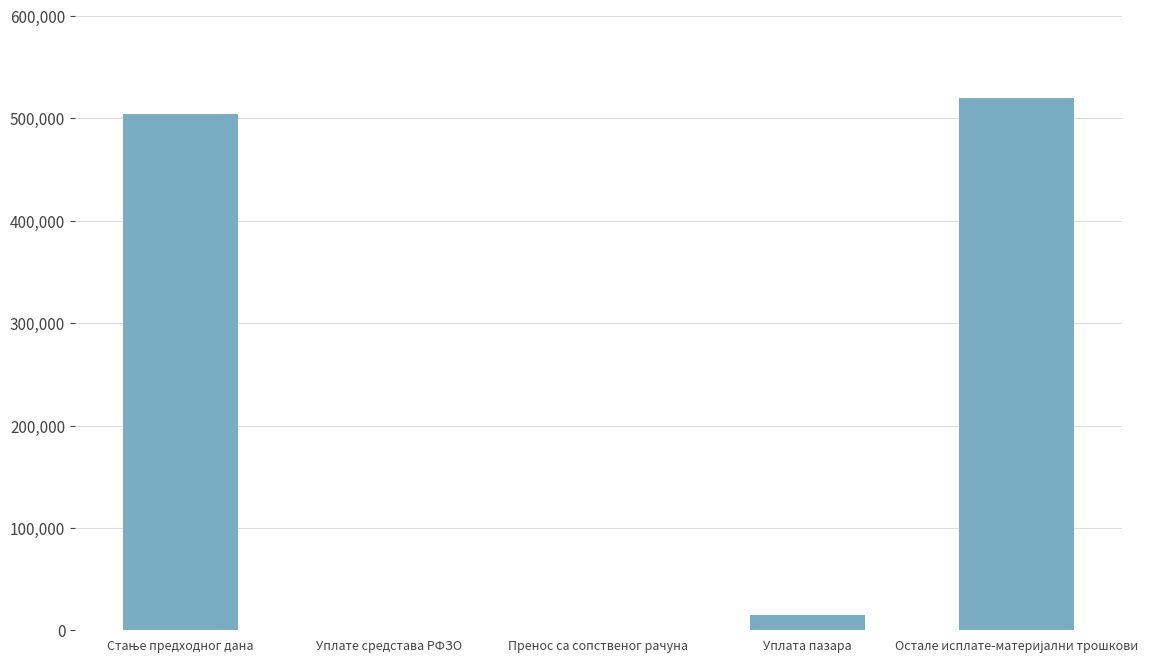

True or false: the data shows 0.0 at Уплате средстава РФЗО.

True